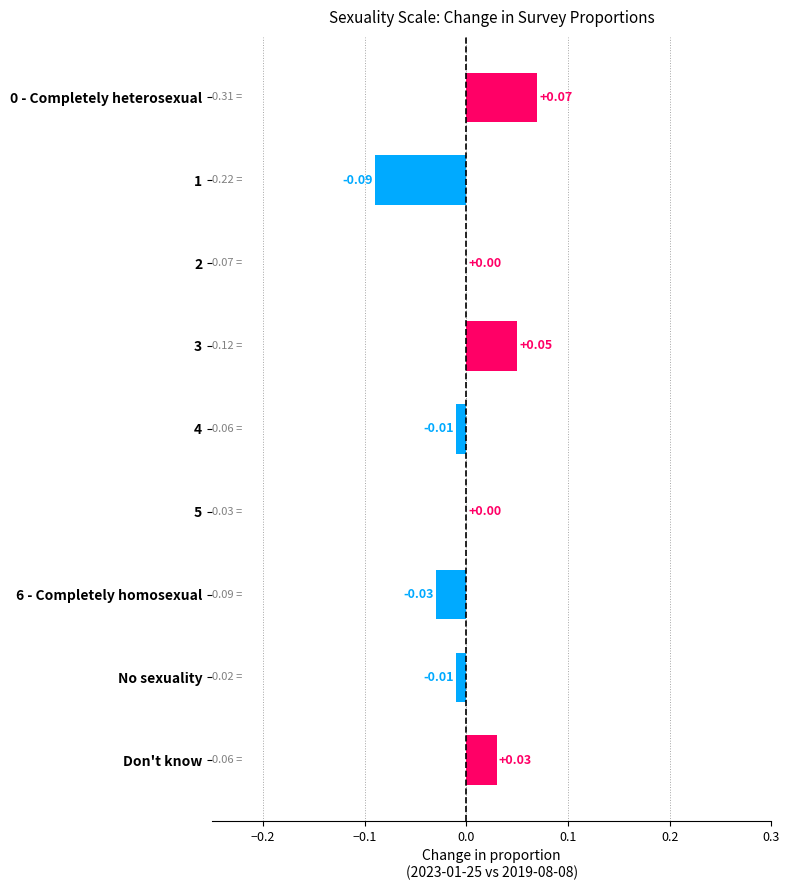

Between No sexuality and 6 - Completely homosexual, which is larger?

No sexuality